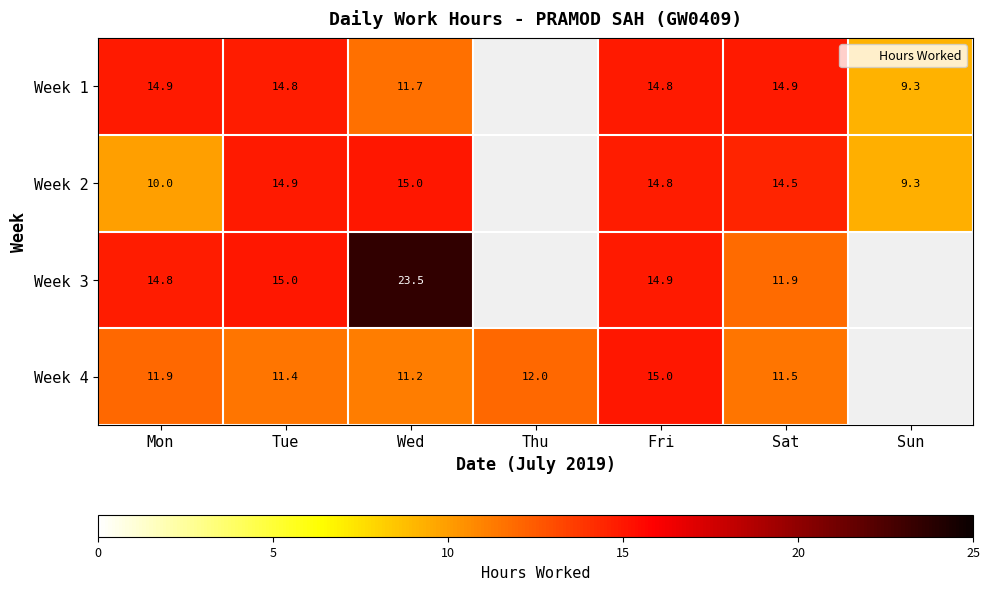

How many series are shown in this chart?

4